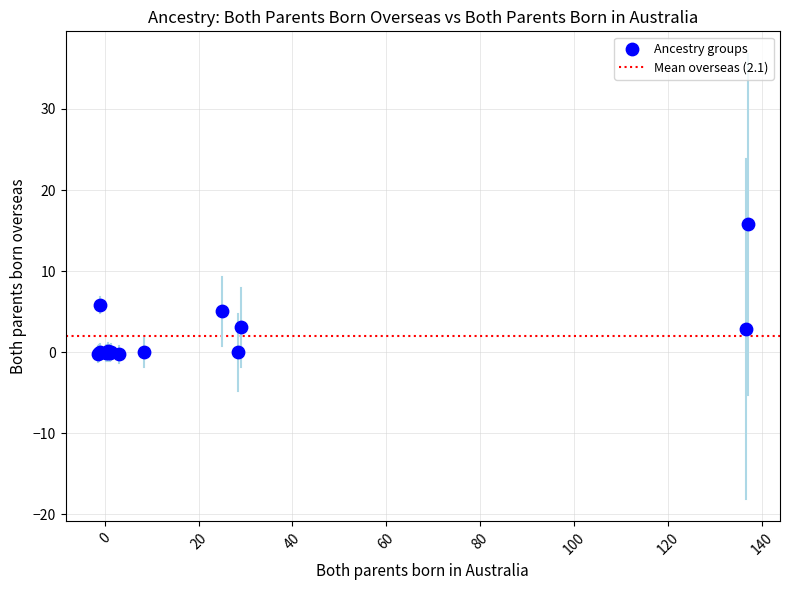

What Y value in the scatter plot is closest to 7?

5.8